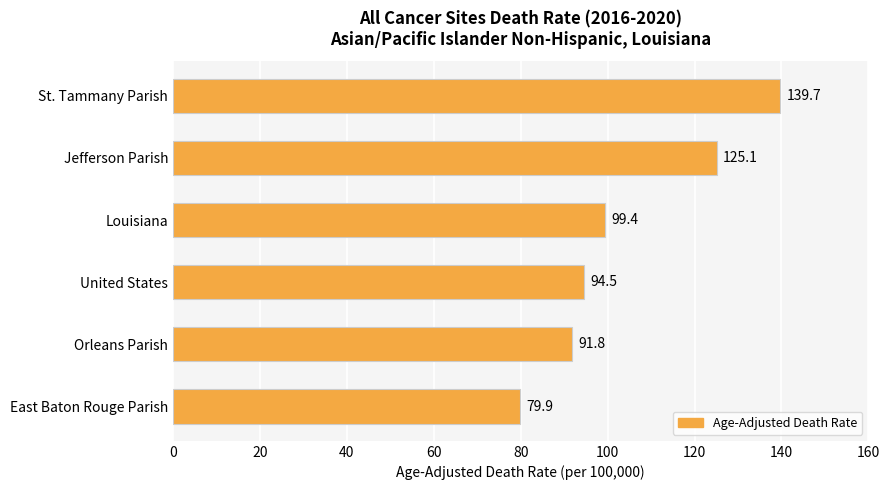

How many bars are there in total?

6